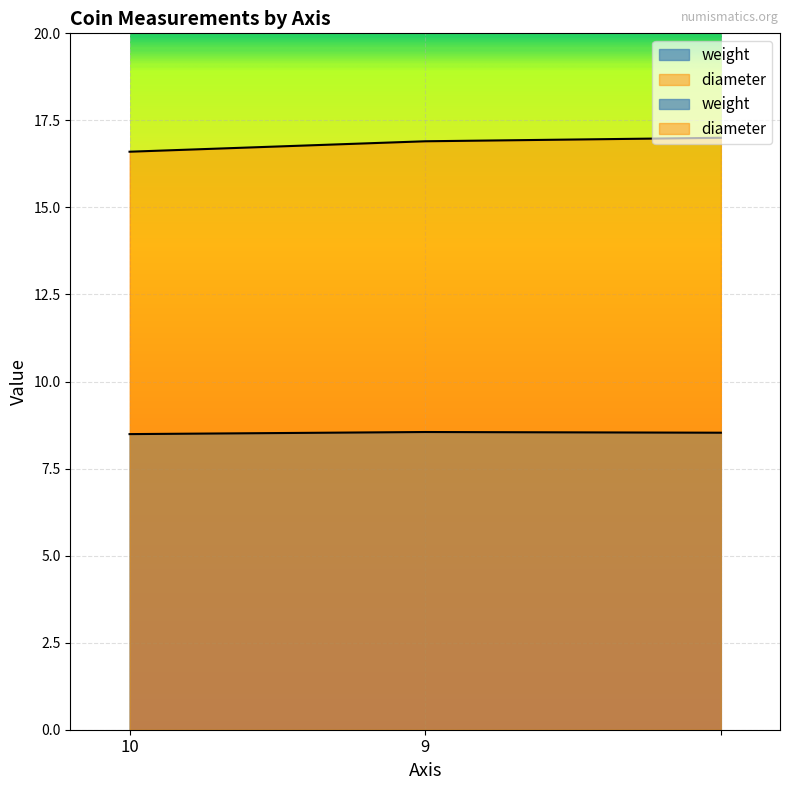

At how many categories does at least one series exceed 9?

3